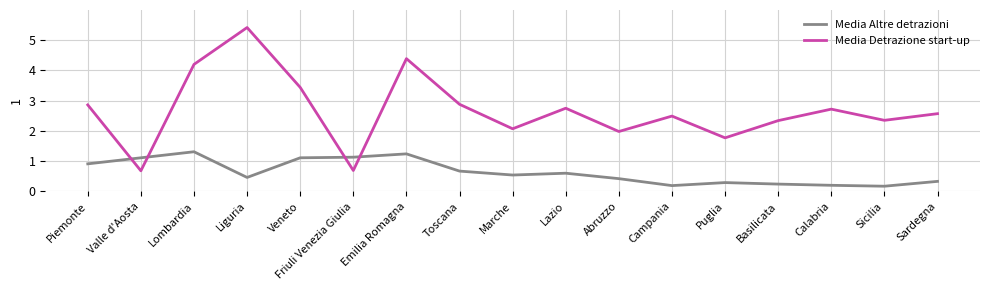

How many lines are shown in the chart?

2